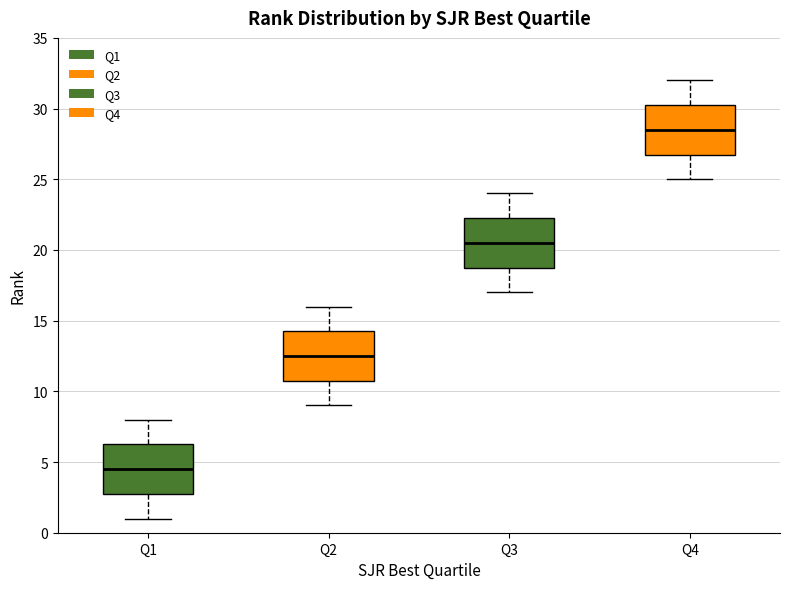

Reading left to right, read every box against the y-axis: the position of its median line, the range the box covers, and the ends of its whiskers. The values are not printed on the chart, so give them approximately, as read against the axis.

Q1: median 4.5, box 3.0 to 6.5, whiskers 1.0 to 8.0
Q2: median 12.5, box 11.0 to 14.5, whiskers 9.0 to 16.0
Q3: median 20.5, box 19.0 to 22.5, whiskers 17.0 to 24.0
Q4: median 28.5, box 27.0 to 30.5, whiskers 25.0 to 32.0